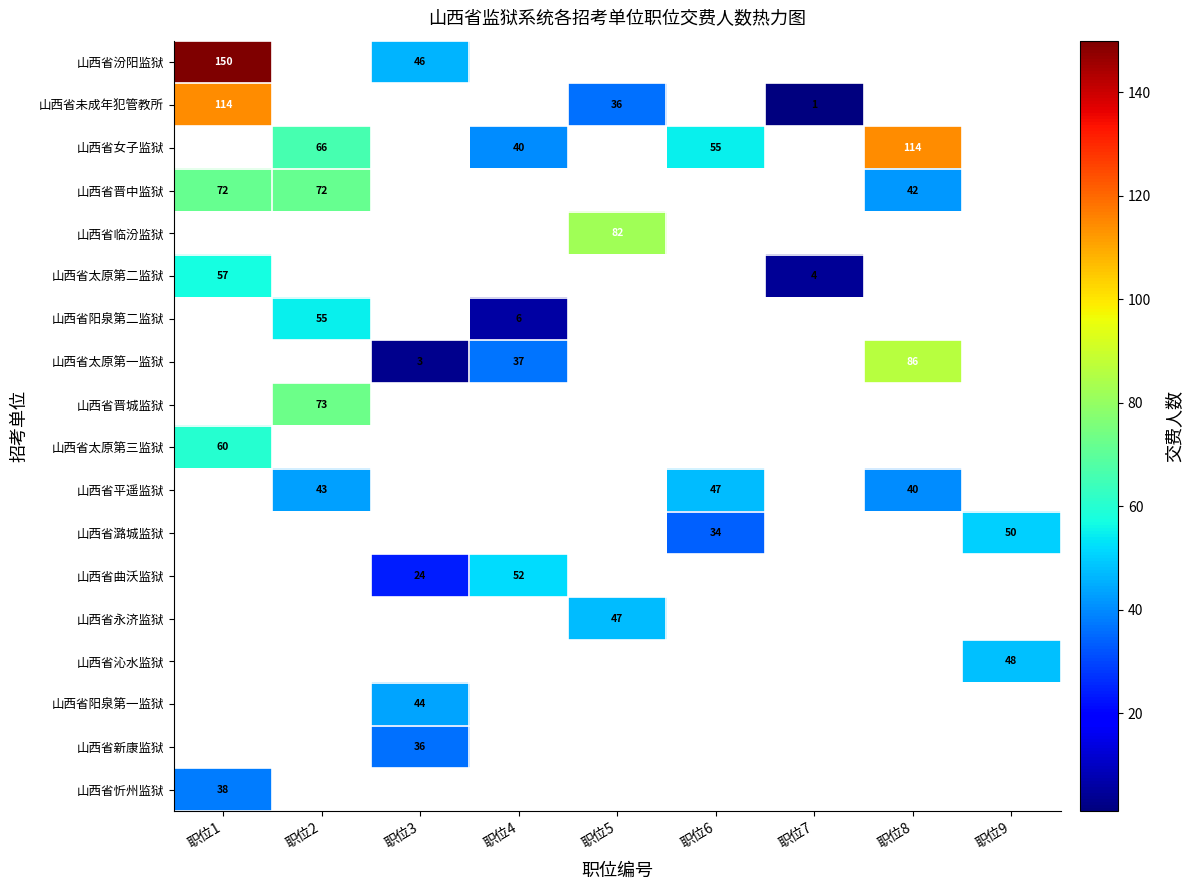

The value of 山西省晋中监狱 at 职位8 is 42. True or false?

True